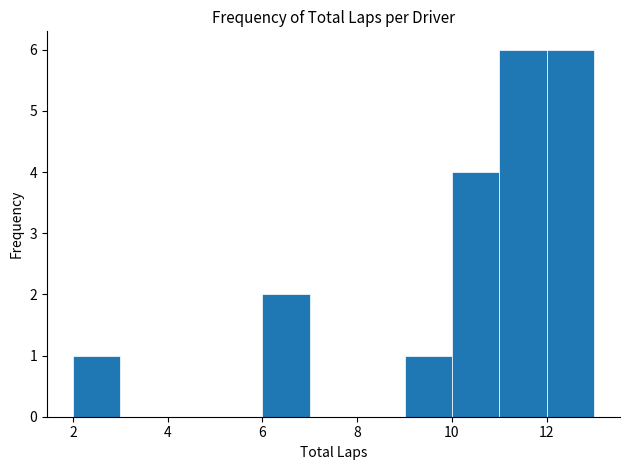

Reading left to right, transcribe this chart: for each bar, give the range it covers on the x-axis and its height. The values are not printed on the chart, so give them approximately, as read against the axis.

2 to 3: 1
3 to 4: 0
4 to 5: 0
5 to 6: 0
6 to 7: 2
7 to 8: 0
8 to 9: 0
9 to 10: 1
10 to 11: 4
11 to 12: 6
12 to 13: 6